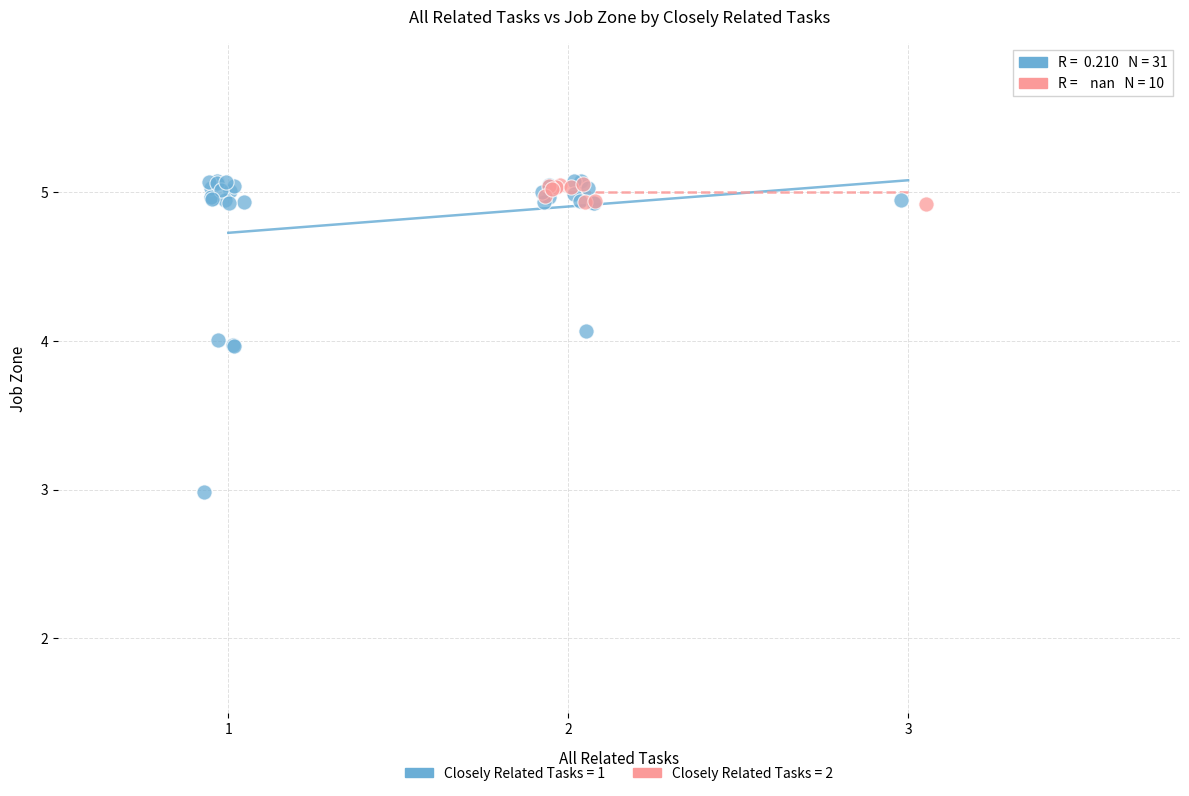

Which series contains the lowest Y value?

Closely Related Tasks = 1